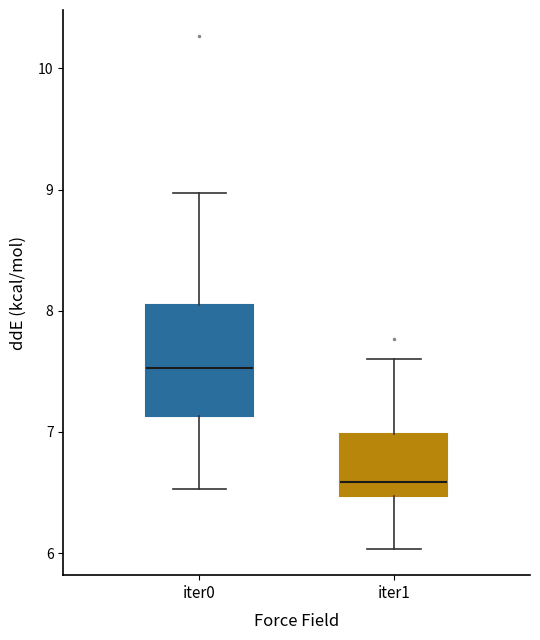

Which box has the lowest median line?

iter1